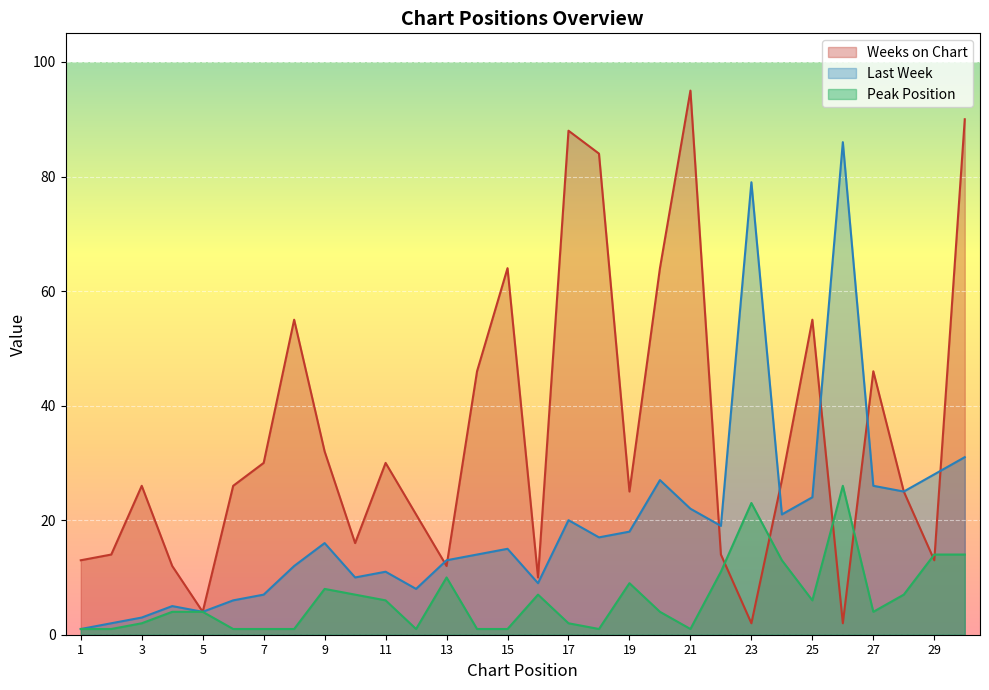

Reading left to right, list all the values displayed in this chart.

Last Week: 1=1	2=2	3=3	4=5	5=4	6=6	7=7	8=12	9=16	10=10	11=11	12=8	13=13	14=14	15=15	16=9	17=20	18=17	19=18	20=27	21=22	22=19	23=79	24=21	25=24	26=86	27=26	28=25	29=28	30=31
Weeks on Chart: 1=13	2=14	3=26	4=12	5=4	6=26	7=30	8=55	9=32	10=16	11=30	12=21	13=12	14=46	15=64	16=10	17=88	18=84	19=25	20=64	21=95	22=14	23=2	24=27	25=55	26=2	27=46	28=25	29=13	30=90
Peak Position: 1=1	2=1	3=2	4=4	5=4	6=1	7=1	8=1	9=8	10=7	11=6	12=1	13=10	14=1	15=1	16=7	17=2	18=1	19=9	20=4	21=1	22=11	23=23	24=13	25=6	26=26	27=4	28=7	29=14	30=14